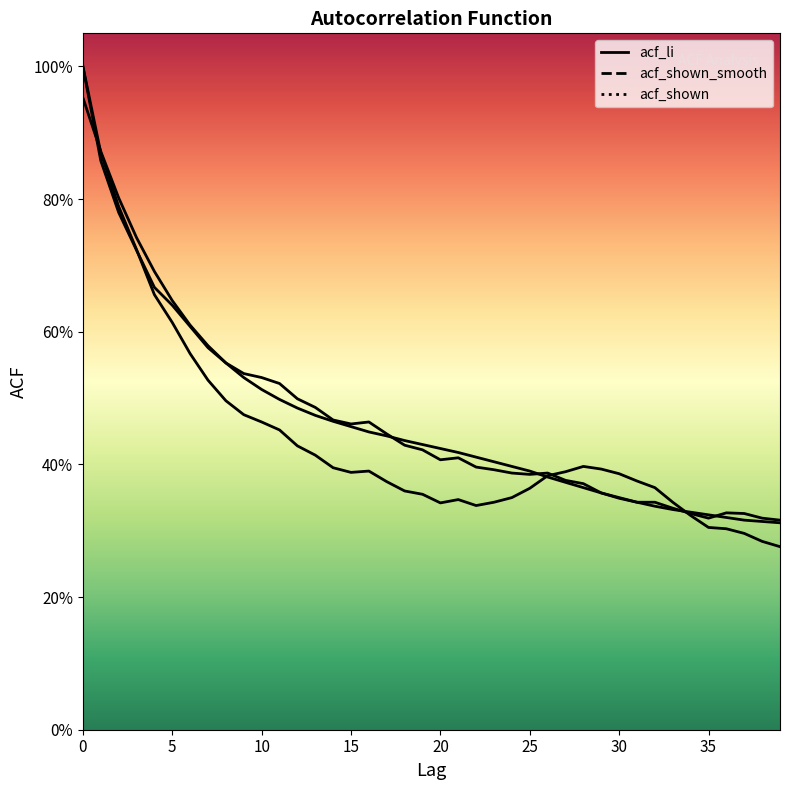

Reading left to right, transcribe all the data shown in this chart.

acf_li: 1.0	0.9	0.8	0.7	0.7	0.6	0.6	0.5	0.5	0.5	0.5	0.5	0.4	0.4	0.4	0.4	0.4	0.4	0.4	0.4	0.3	0.3	0.3	0.3	0.3	0.4	0.4	0.4	0.4	0.4	0.4	0.4	0.4	0.3	0.3	0.3	0.3	0.3	0.3	0.3
acf_shown_smooth: 1.0	0.9	0.8	0.7	0.7	0.6	0.6	0.6	0.6	0.5	0.5	0.5	0.5	0.5	0.5	0.5	0.4	0.4	0.4	0.4	0.4	0.4	0.4	0.4	0.4	0.4	0.4	0.4	0.4	0.4	0.3	0.3	0.3	0.3	0.3	0.3	0.3	0.3	0.3	0.3
acf_shown: 1.0	0.9	0.8	0.7	0.7	0.6	0.6	0.6	0.6	0.5	0.5	0.5	0.5	0.5	0.5	0.5	0.5	0.4	0.4	0.4	0.4	0.4	0.4	0.4	0.4	0.4	0.4	0.4	0.4	0.4	0.3	0.3	0.3	0.3	0.3	0.3	0.3	0.3	0.3	0.3